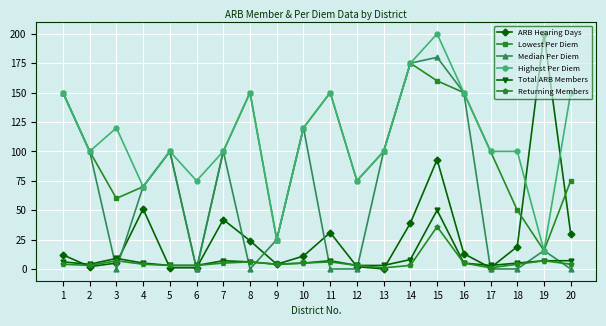

Which series has the largest total across all categories?

Highest Per Diem